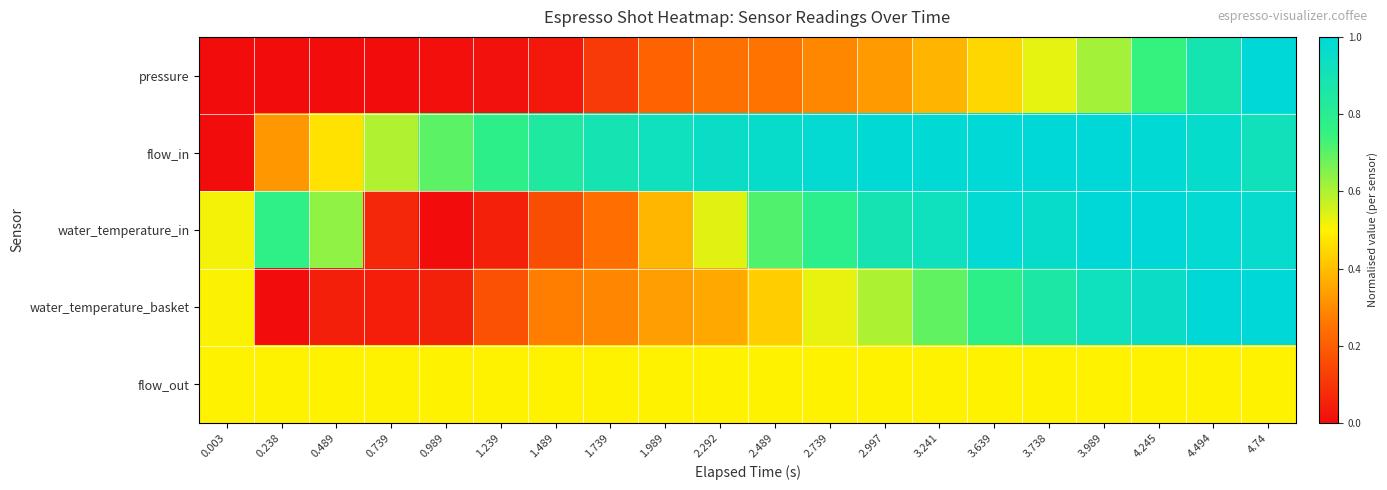

Reading right to left, transcribe all the data shown in this chart.

pressure: 4.74=1.0	4.494=0.9	4.245=0.7	3.989=0.6	3.738=0.5	3.639=0.4	3.241=0.4	2.997=0.3	2.739=0.3	2.489=0.3	2.292=0.2	1.989=0.2	1.739=0.1	1.489=0.0	1.239=0.0	0.989=0.0	0.739=0.0	0.489=0.0	0.238=0.0	0.003=0.0
flow_in: 4.74=0.9	4.494=1.0	4.245=1.0	3.989=1.0	3.738=1.0	3.639=1.0	3.241=1.0	2.997=1.0	2.739=1.0	2.489=1.0	2.292=0.9	1.989=0.9	1.739=0.9	1.489=0.8	1.239=0.8	0.989=0.7	0.739=0.6	0.489=0.5	0.238=0.3	0.003=0.0
water_temperature_in: 4.74=1.0	4.494=1.0	4.245=1.0	3.989=1.0	3.738=1.0	3.639=1.0	3.241=0.9	2.997=0.9	2.739=0.8	2.489=0.7	2.292=0.5	1.989=0.4	1.739=0.2	1.489=0.2	1.239=0.1	0.989=0.0	0.739=0.1	0.489=0.6	0.238=0.8	0.003=0.5
water_temperature_basket: 4.74=1.0	4.494=1.0	4.245=0.9	3.989=0.9	3.738=0.9	3.639=0.8	3.241=0.7	2.997=0.6	2.739=0.5	2.489=0.4	2.292=0.4	1.989=0.3	1.739=0.3	1.489=0.3	1.239=0.2	0.989=0.1	0.739=0.0	0.489=0.0	0.238=0.0	0.003=0.5
flow_out: 4.74=0.5	4.494=0.5	4.245=0.5	3.989=0.5	3.738=0.5	3.639=0.5	3.241=0.5	2.997=0.5	2.739=0.5	2.489=0.5	2.292=0.5	1.989=0.5	1.739=0.5	1.489=0.5	1.239=0.5	0.989=0.5	0.739=0.5	0.489=0.5	0.238=0.5	0.003=0.5